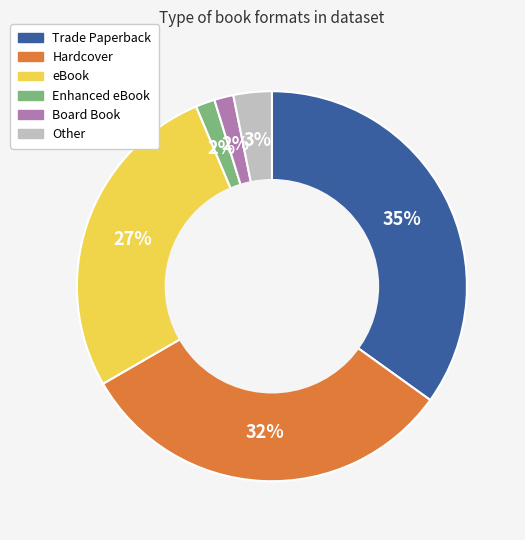

To the nearest percent, what is the combined percentage of Hardcover and Other?

35%